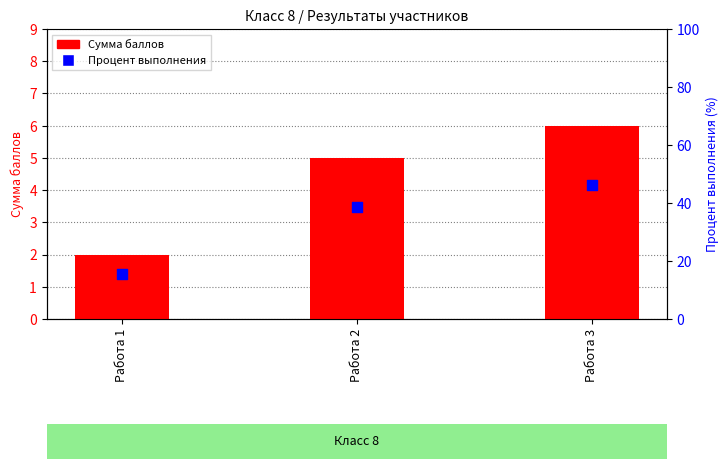

Which series has the largest total across all categories?

Процент выполнения